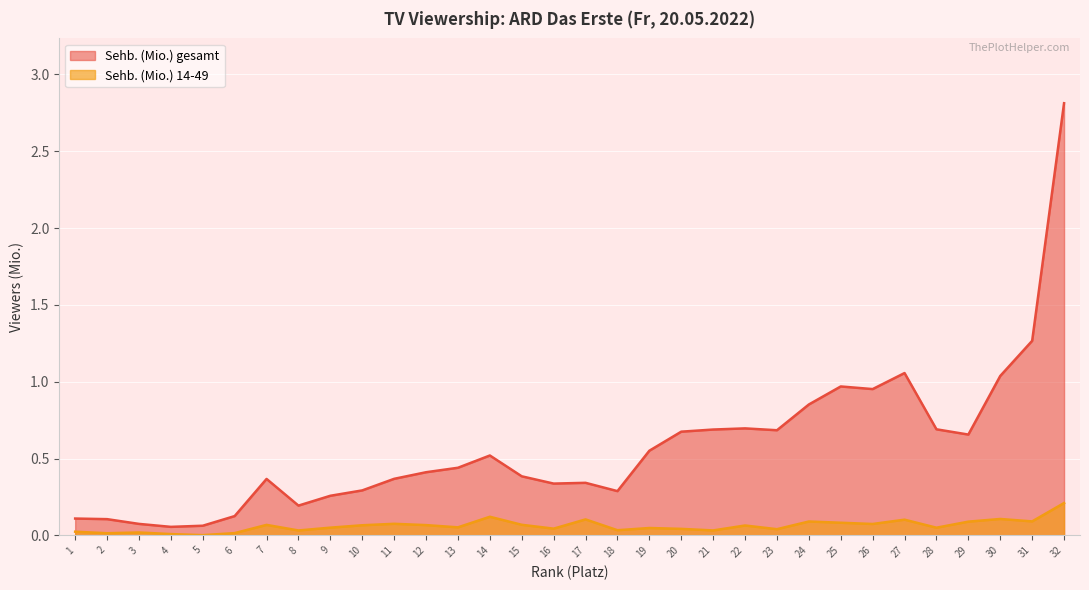

How many distinct data groups are displayed?

2